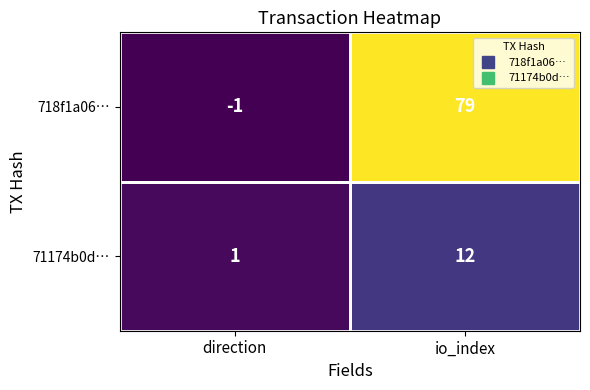

What is the greatest value displayed?

79